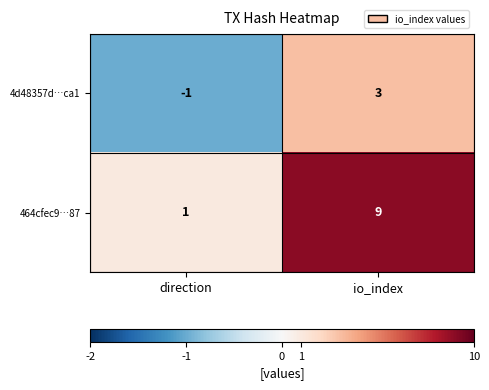

What is the maximum value shown in the chart?

9